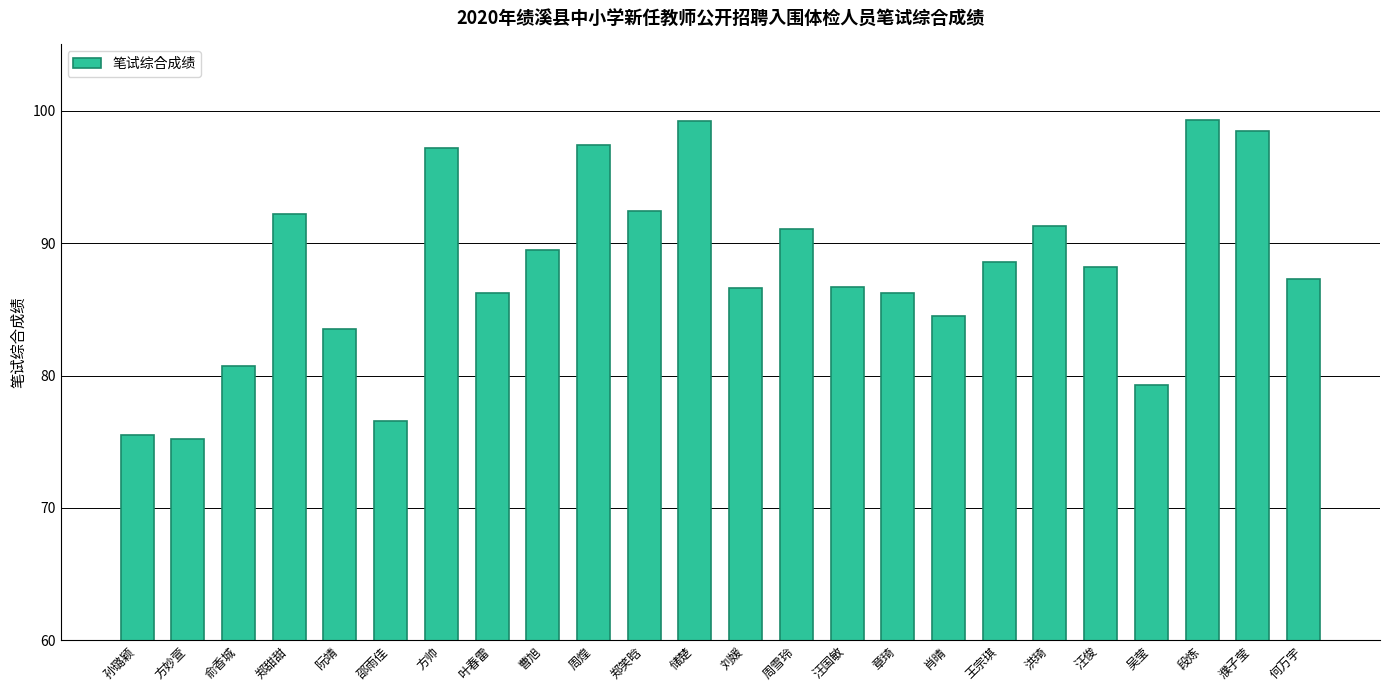

What is the greatest value displayed?

99.3